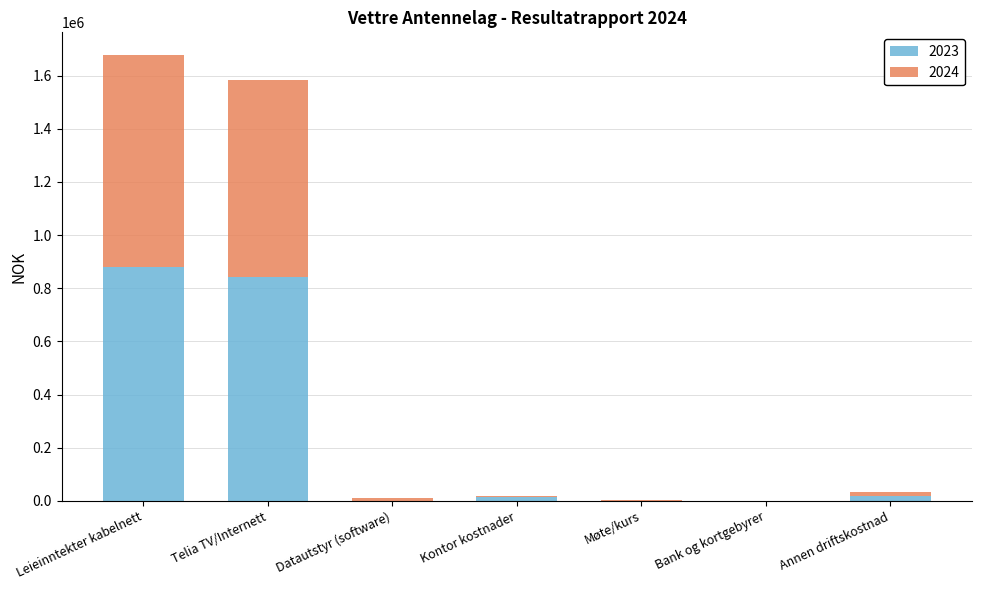

At which category is the sum across all series the highest?

Leieinntekter kabelnett